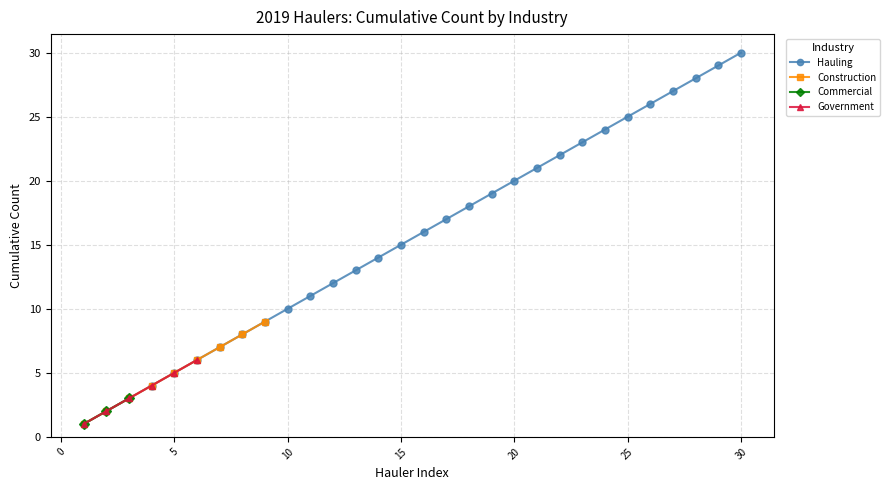

What is the value of the Commercial point at the 6th from the left?

6